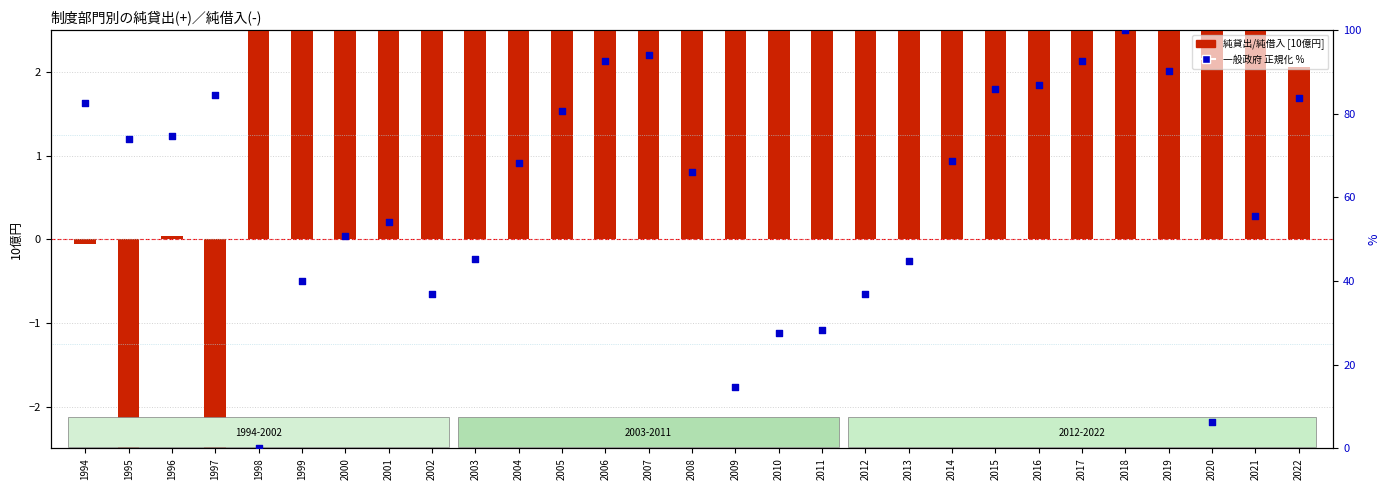

What is the total value across all series at 2007?

109.5